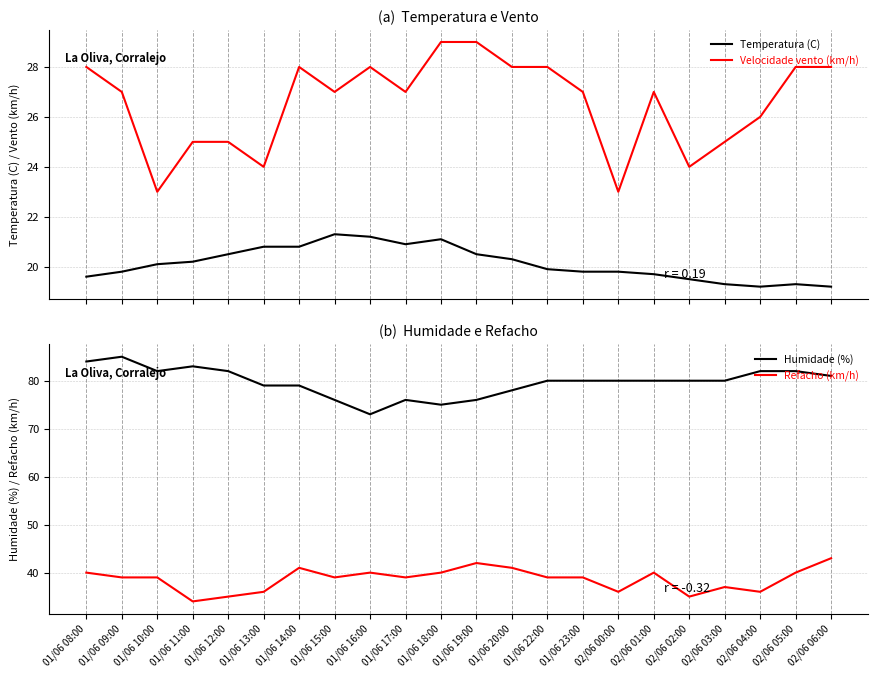

True or false: Refacho (km/h) and Velocidade vento (km/h) intersect in this chart.

False